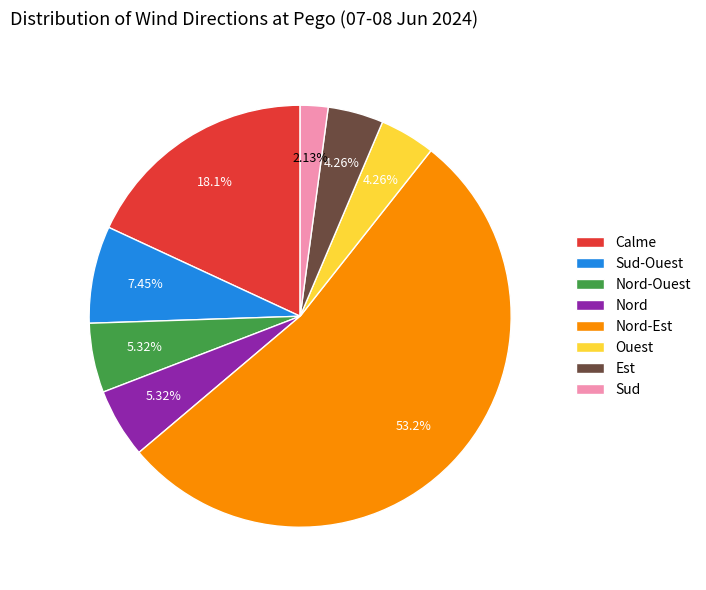

What is the smallest slice in the pie chart?

Sud